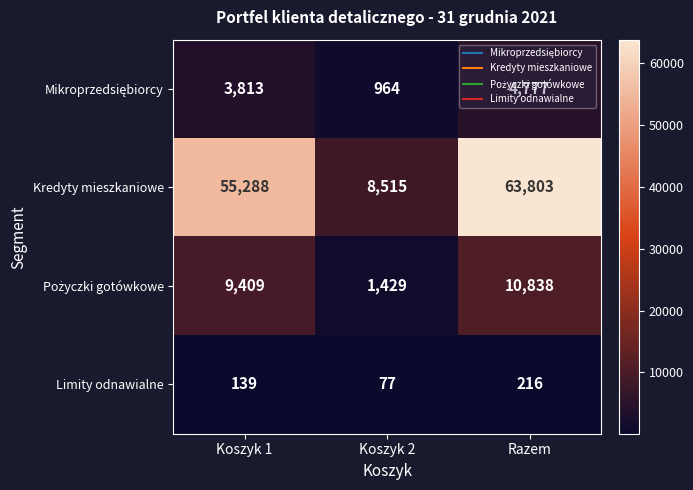

How many distinct data groups are displayed?

4